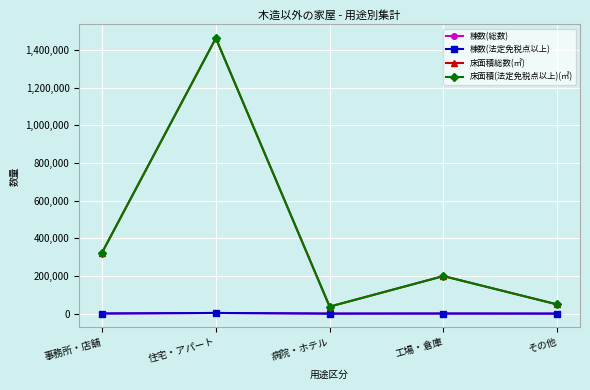

What position from the left is その他?

5